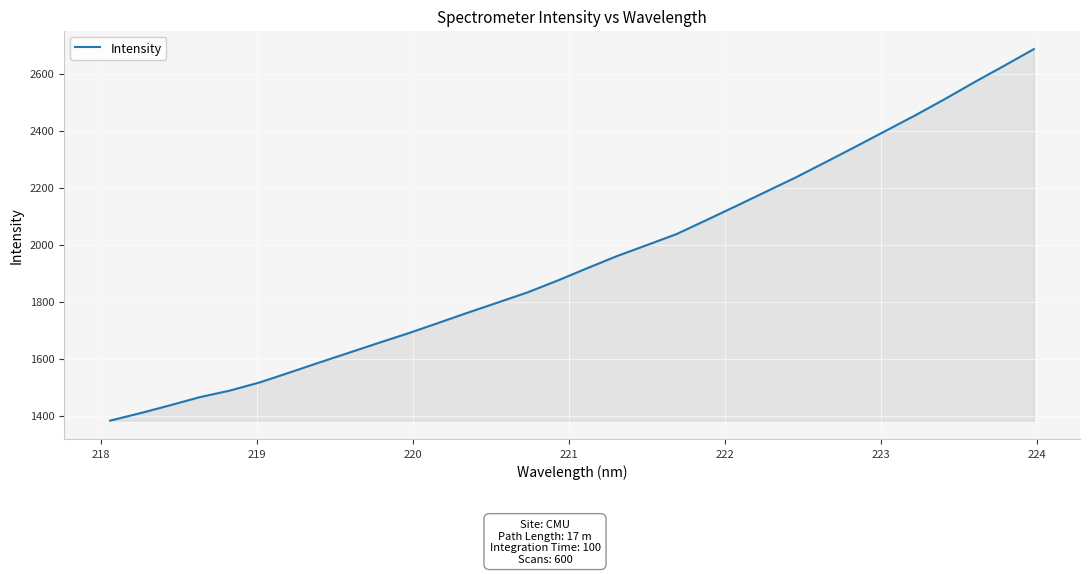

What is the greatest value displayed?

2686.0